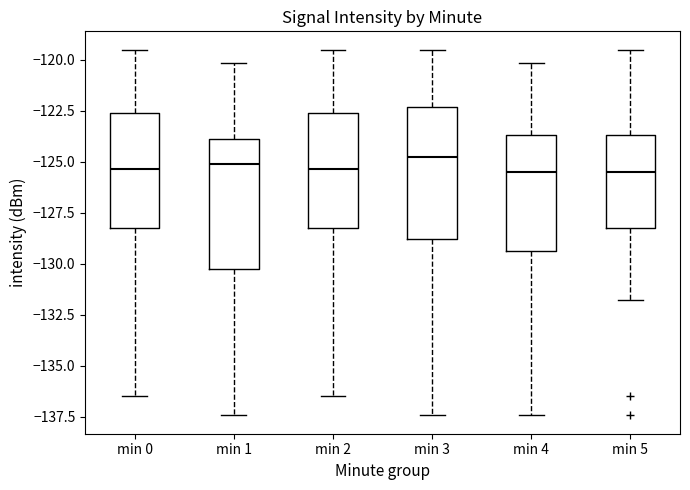

Reading left to right, transcribe this box plot: for each box, give where its median line is, the range the box spans, and where its two whiskers end, as read against the y-axis. The values are not printed on the chart, so give them approximately, as read against the axis.

min 0: median -125.5, box -128.5 to -122.5, whiskers -136.5 to -119.5
min 1: median -125.0, box -130.5 to -124.0, whiskers -137.5 to -120.0
min 2: median -125.5, box -128.5 to -122.5, whiskers -136.5 to -119.5
min 3: median -125.0, box -129.0 to -122.5, whiskers -137.5 to -119.5
min 4: median -125.5, box -129.5 to -123.5, whiskers -137.5 to -120.0
min 5: median -125.5, box -128.5 to -123.5, whiskers -132.0 to -119.5